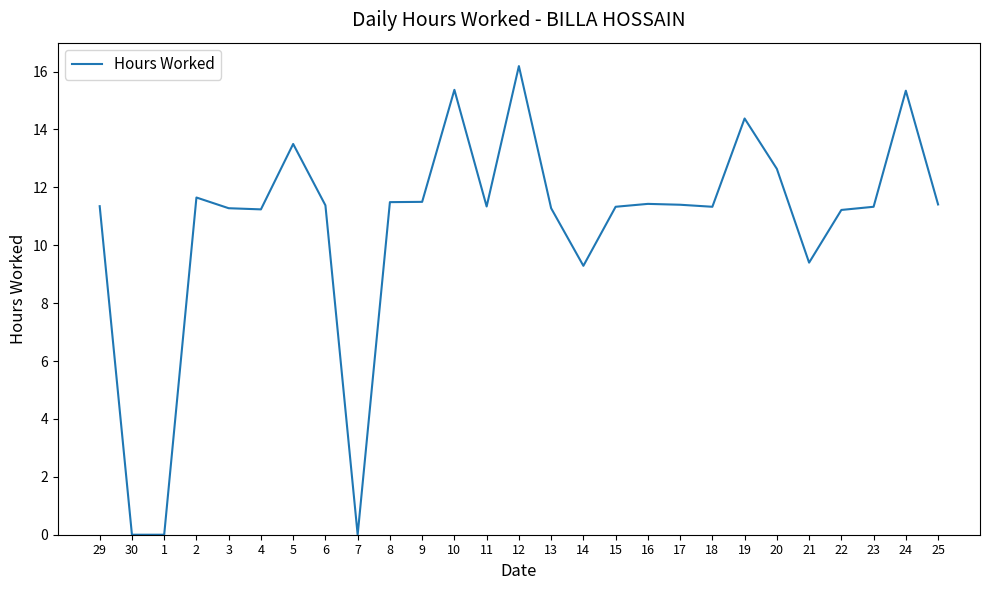

True or false: the data has more than 1 interior local peaks.

True